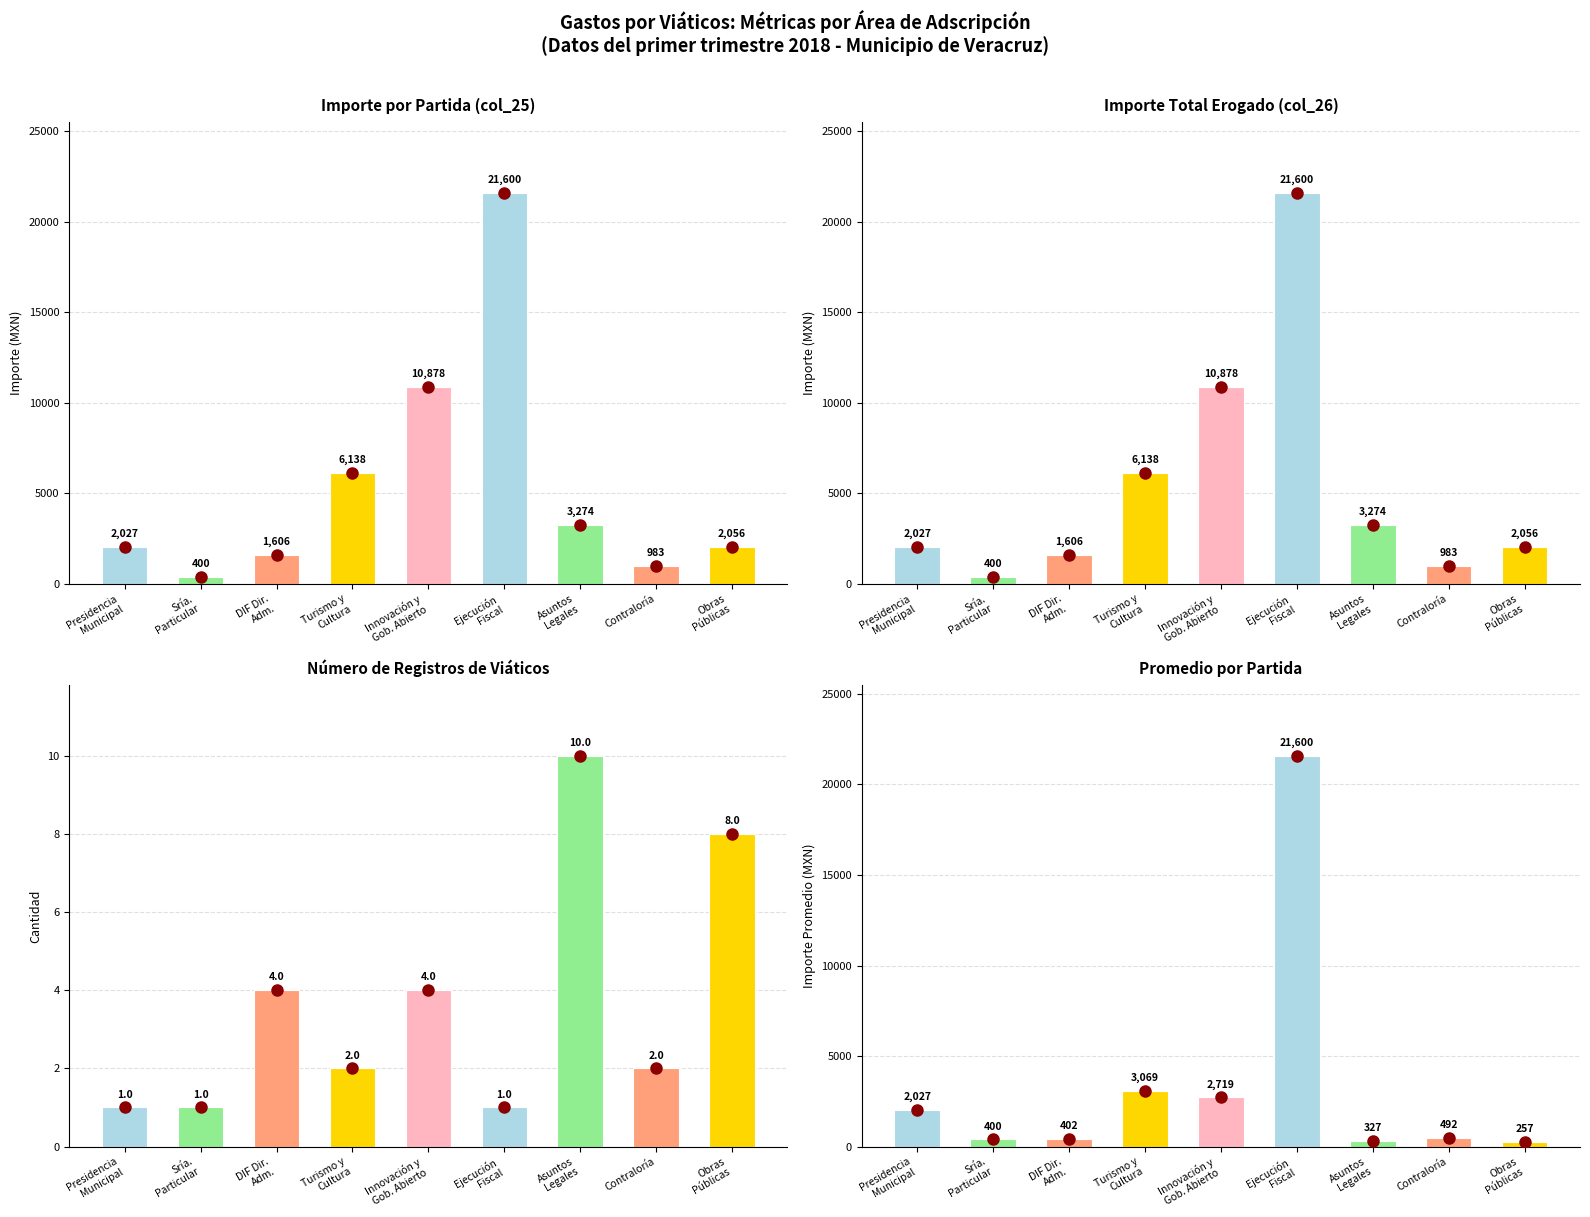

Which series changed the most between Ejecución
Fiscal and Obras
Públicas?

Promedio por Partida